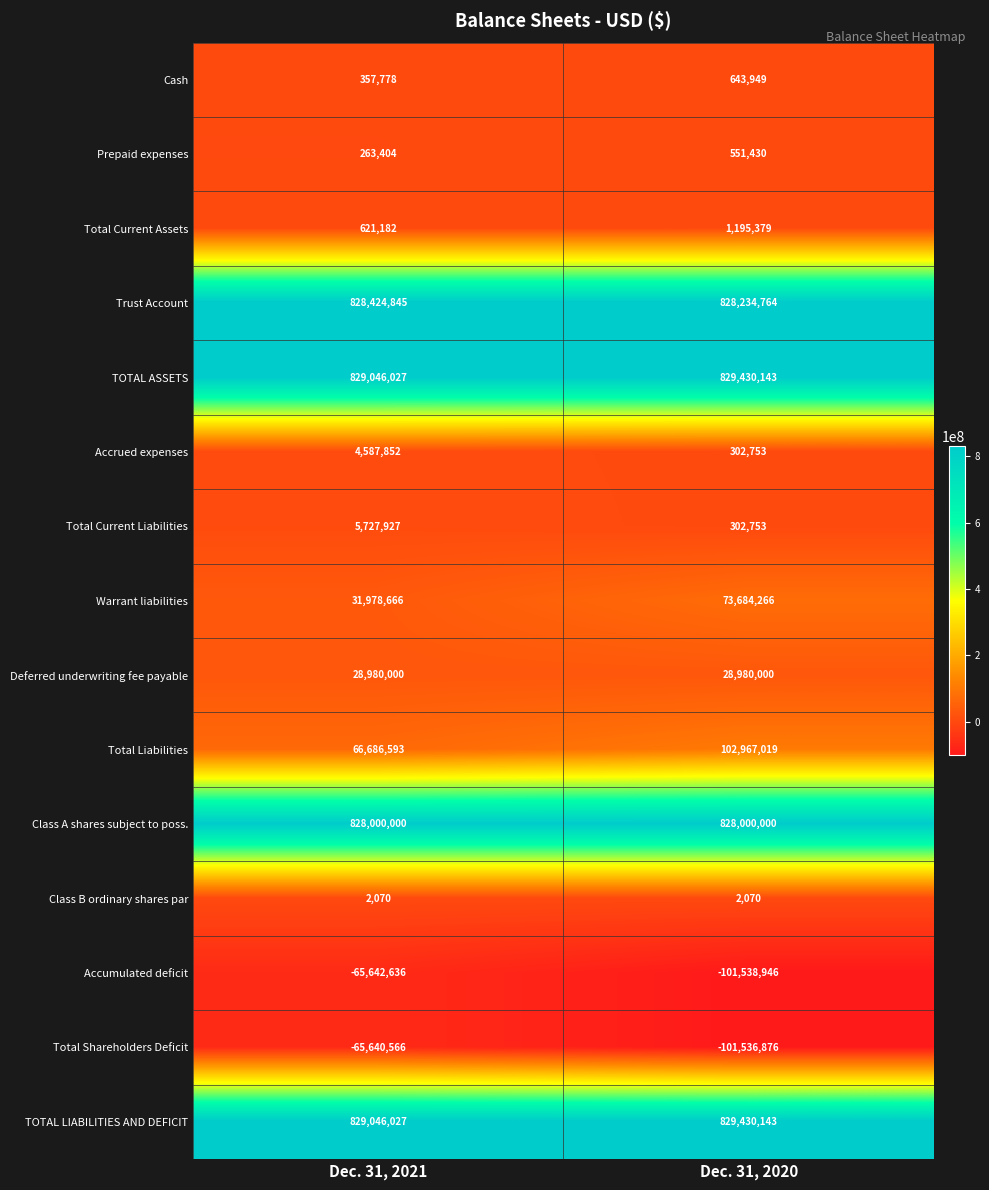

Reading right to left, list all the values displayed in this chart.

Cash: Dec. 31, 2020=643949	Dec. 31, 2021=357778
Prepaid expenses: Dec. 31, 2020=551430	Dec. 31, 2021=263404
Total Current Assets: Dec. 31, 2020=1195379	Dec. 31, 2021=621182
Trust Account: Dec. 31, 2020=828234764	Dec. 31, 2021=828424845
TOTAL ASSETS: Dec. 31, 2020=829430143	Dec. 31, 2021=829046027
Accrued expenses: Dec. 31, 2020=302753	Dec. 31, 2021=4587852
Total Current Liabilities: Dec. 31, 2020=302753	Dec. 31, 2021=5727927
Warrant liabilities: Dec. 31, 2020=73684266	Dec. 31, 2021=31978666
Deferred underwriting fee payable: Dec. 31, 2020=28980000	Dec. 31, 2021=28980000
Total Liabilities: Dec. 31, 2020=102967019	Dec. 31, 2021=66686593
Class A shares subject to poss.: Dec. 31, 2020=828000000	Dec. 31, 2021=828000000
Class B ordinary shares par: Dec. 31, 2020=2070	Dec. 31, 2021=2070
Accumulated deficit: Dec. 31, 2020=-101538946	Dec. 31, 2021=-65642636
Total Shareholders Deficit: Dec. 31, 2020=-101536876	Dec. 31, 2021=-65640566
TOTAL LIABILITIES AND DEFICIT: Dec. 31, 2020=829430143	Dec. 31, 2021=829046027